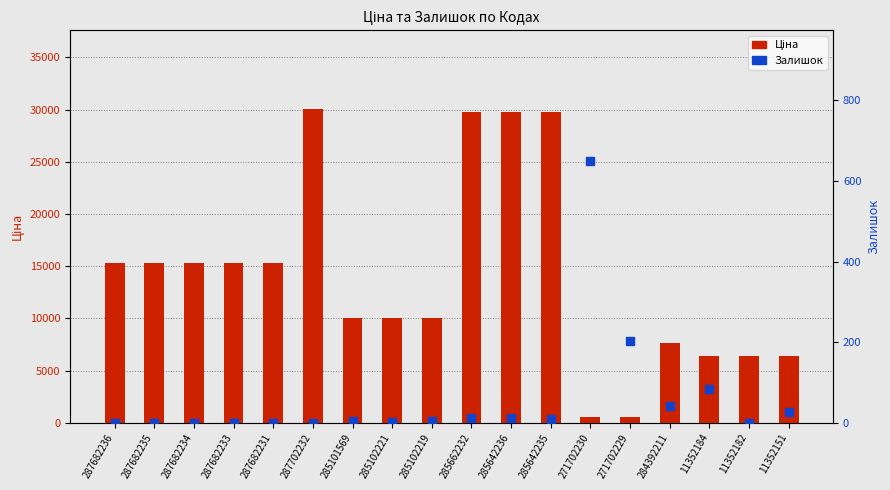

What is the total value across all series at 271702230?

1245.5